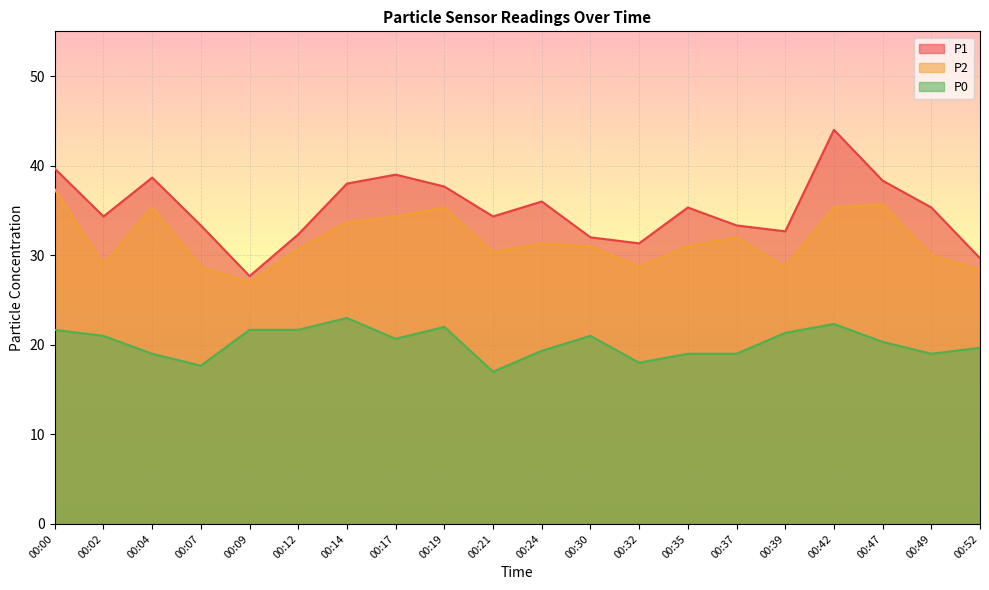

What is the total value across all series at 00:14?

94.7